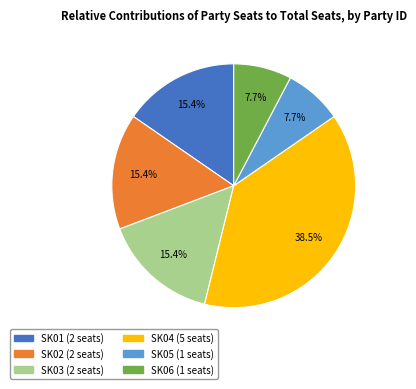

Does any single category account for the majority?

No